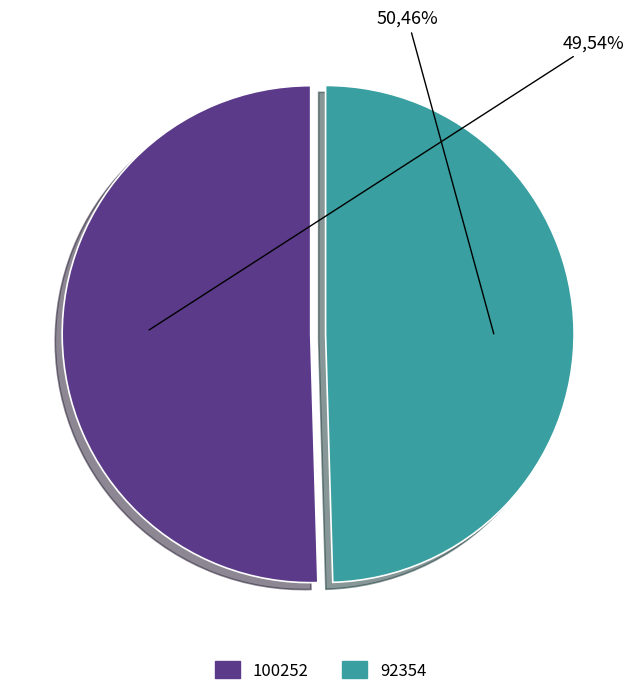

To the nearest percent, what is the difference between the 92354 and 100252 slice percentages?

1%